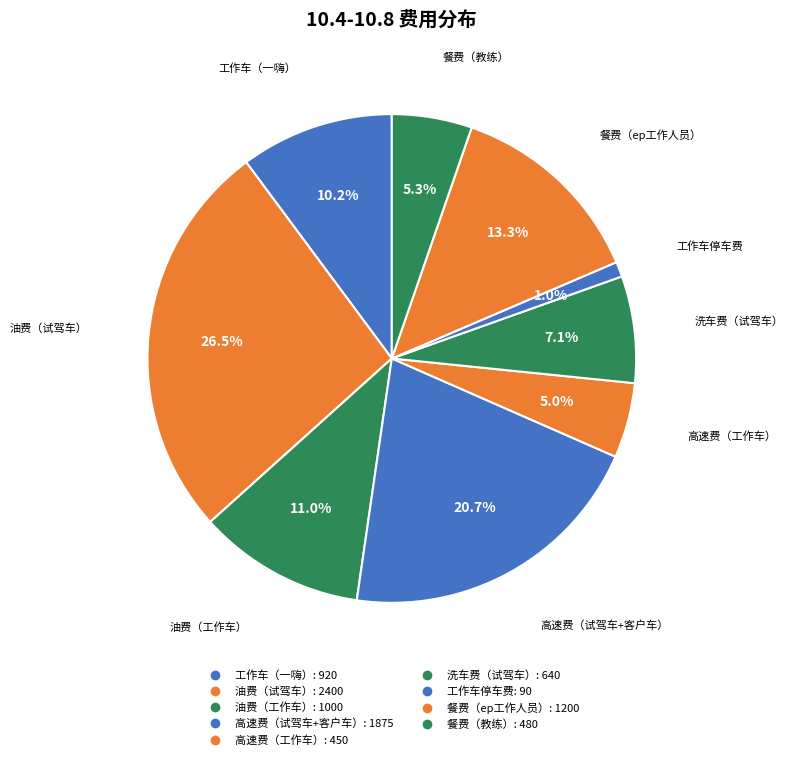

Combined, what portion of the pie is 工作车（一嗨） and 餐费（教练）?

15.5%